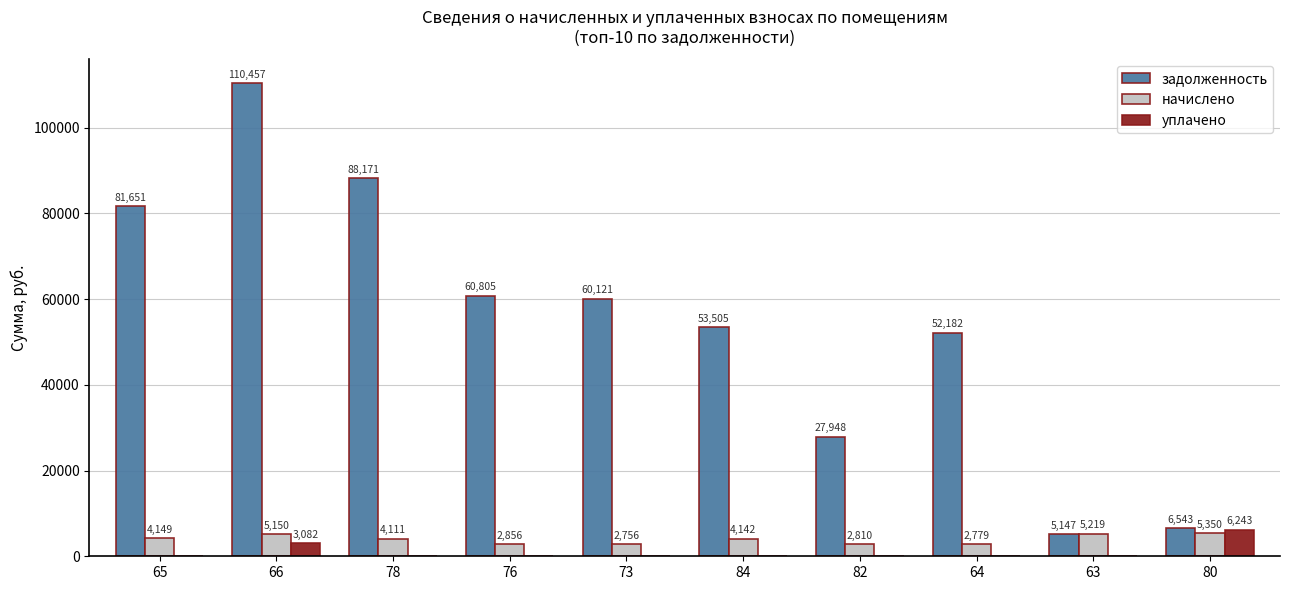

What is the maximum value for уплачено?

6243.2